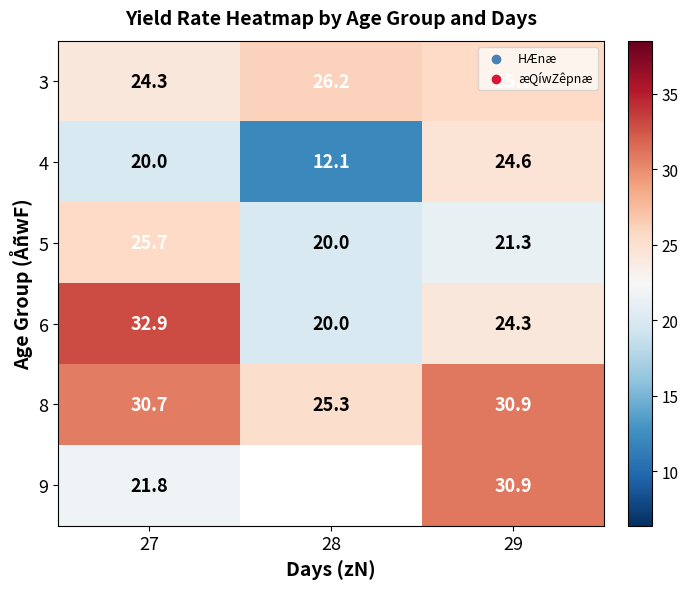

What is the difference between the highest and lowest values at 27?

12.9